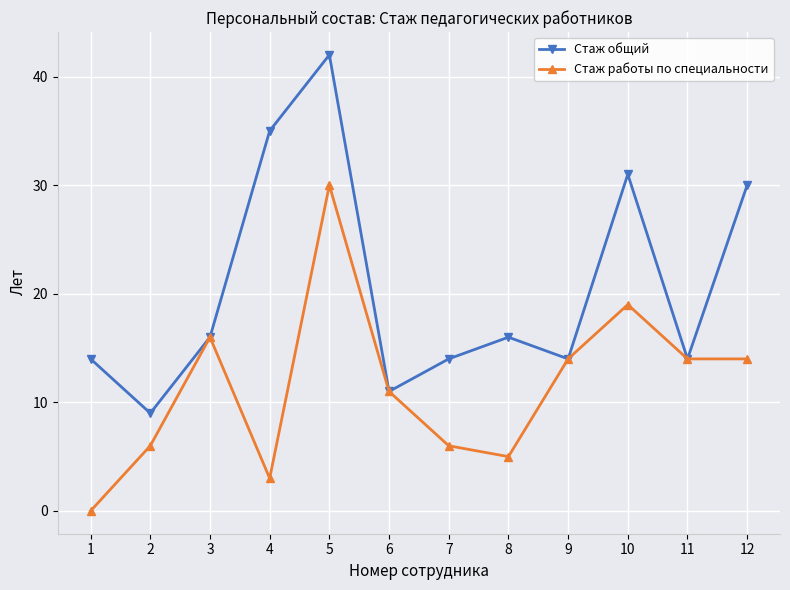

Count the number of categories in the chart.

12